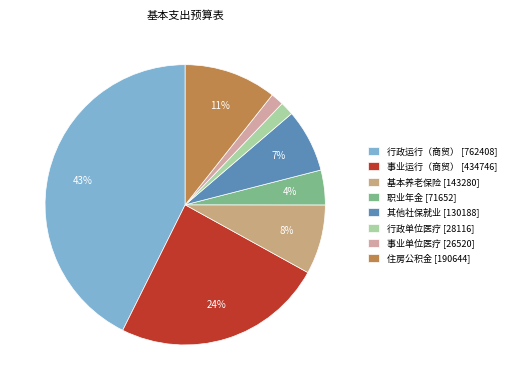

To the nearest percent, what percentage of the pie is 行政单位医疗 [28116]?

2%